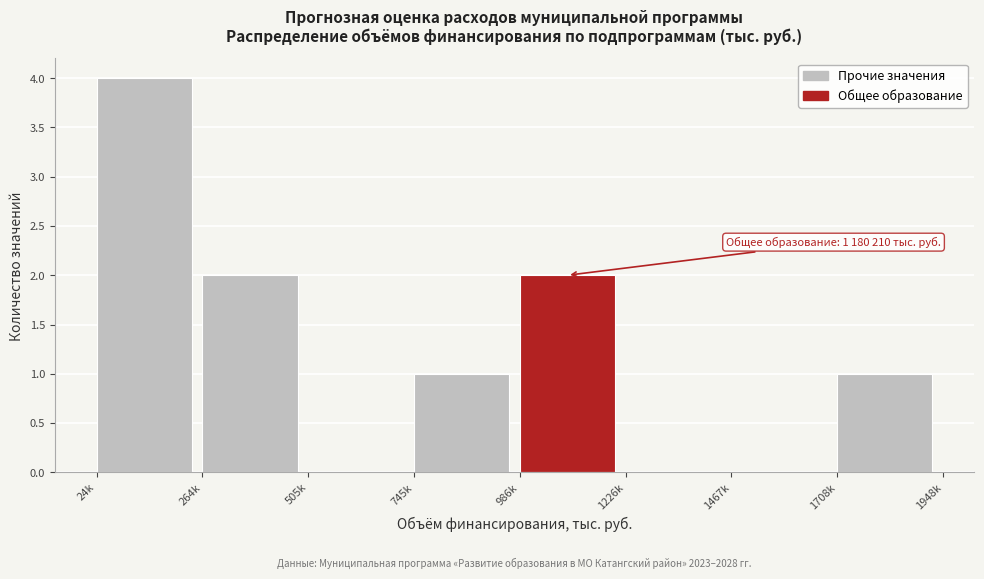

Reading left to right, what are all the values shown in this chart?

24k=4	264k=2	505k=0	745k=1	986k=2	1226k=0	1467k=0	1708k=1